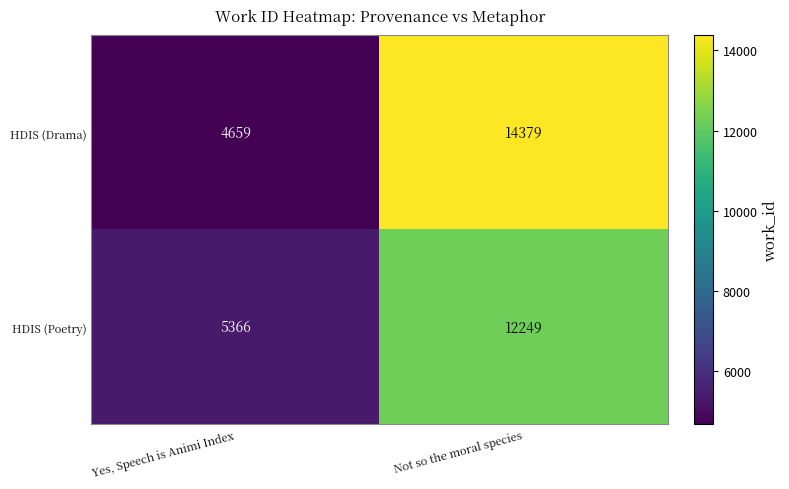

What is the difference between the HDIS (Drama) values at Yes, Speech is Animi Index and Not so the moral species?

9720